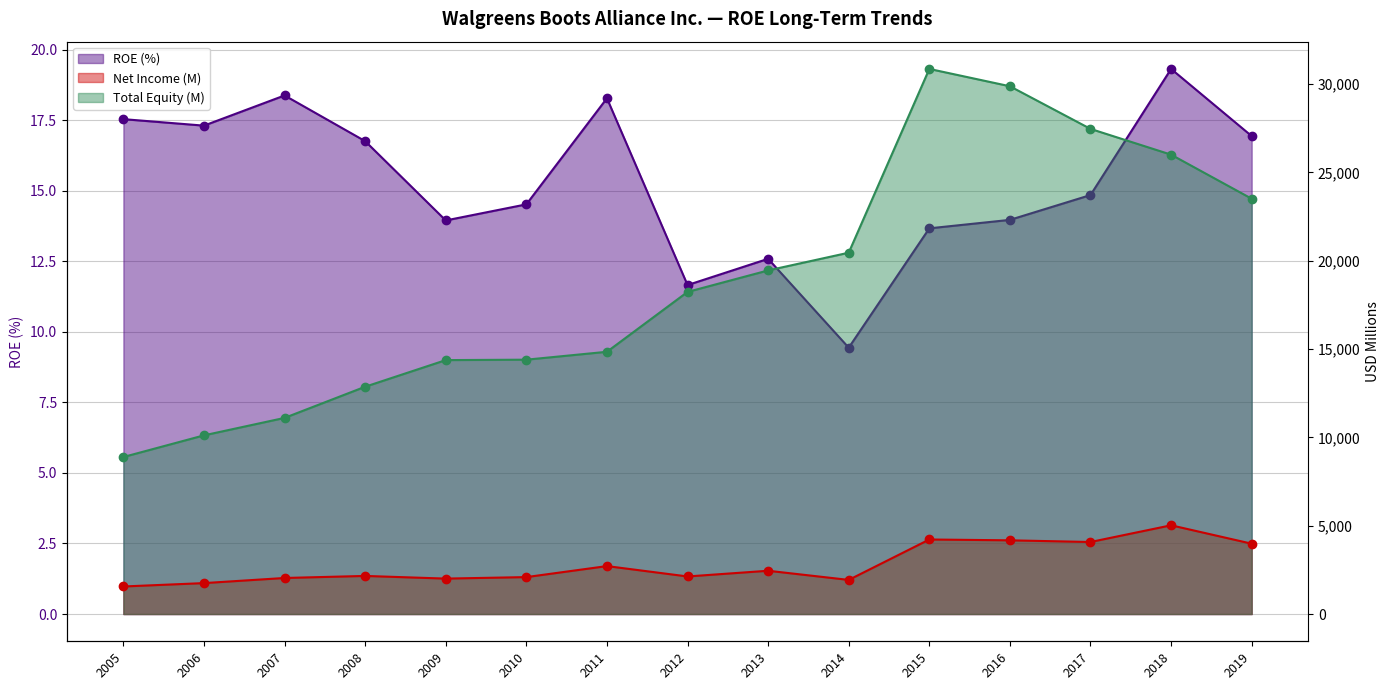

List the labels in order of ROE value, smallest first.

2014, 2012, 2013, 2015, 2009, 2016, 2010, 2017, 2008, 2019, 2006, 2005, 2011, 2007, 2018